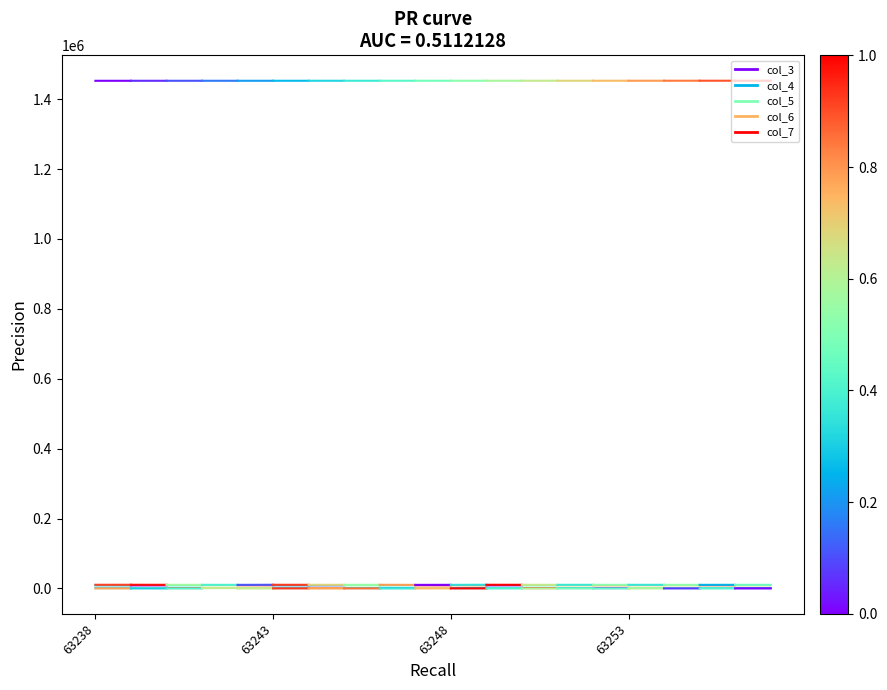

The col_4 series shows 8680 at 63243. True or false?

True